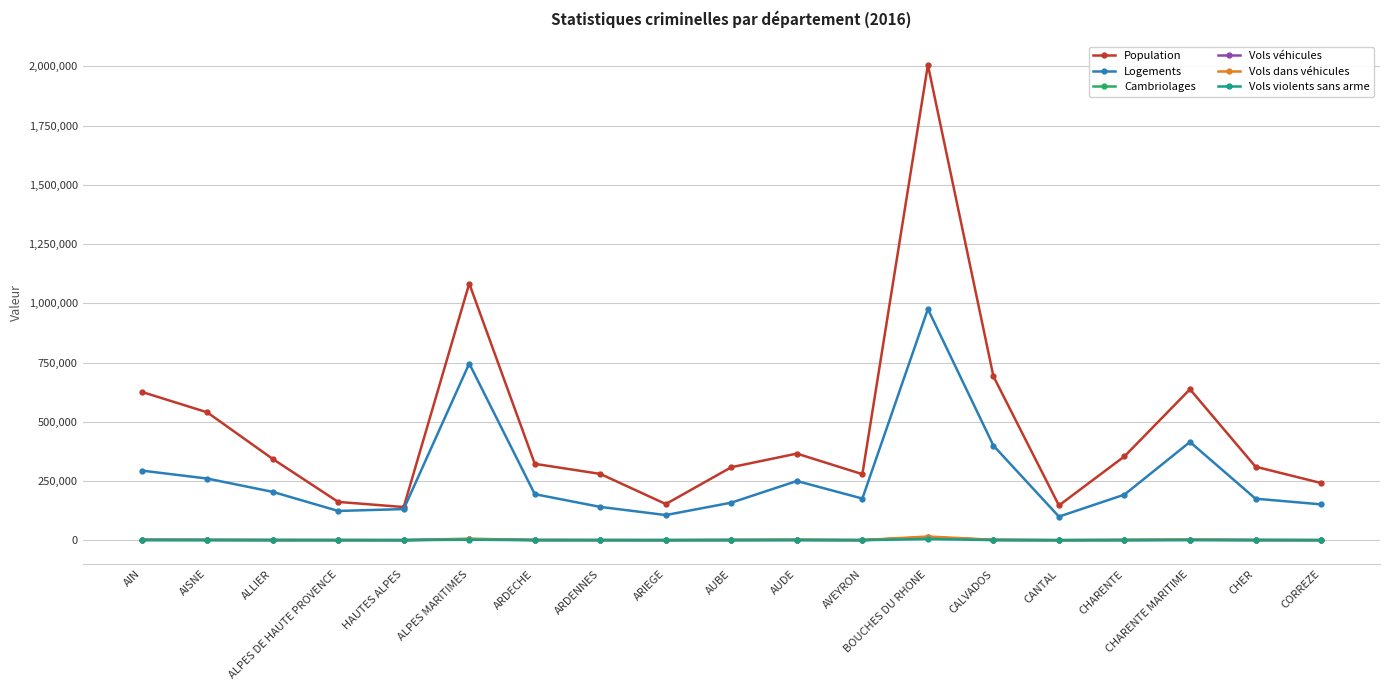

True or false: Population and Cambriolages intersect in this chart.

False